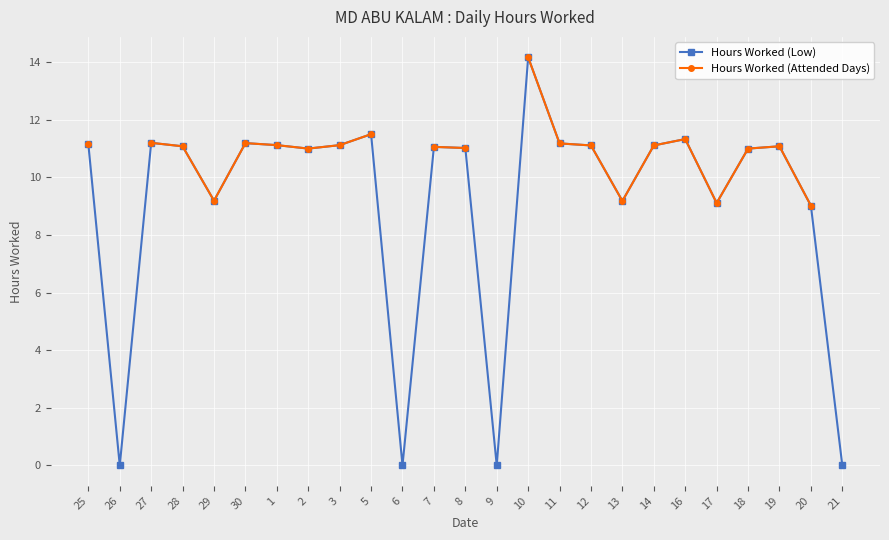

At which category does the chart reach its peak across all series?

10